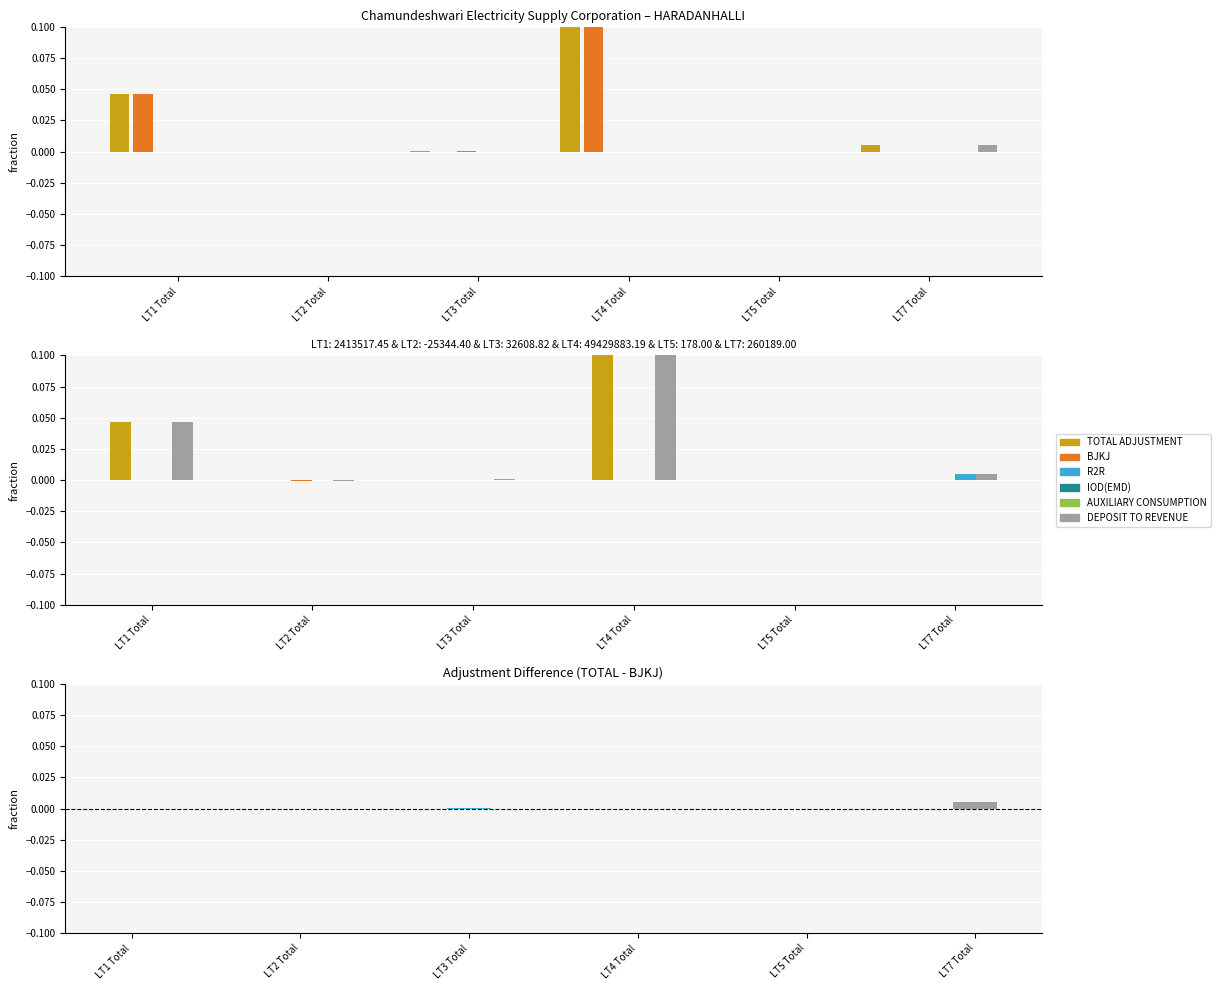

Is the value of R2R at LT2 Total greater than the value of BJKJ at LT7 Total?

No